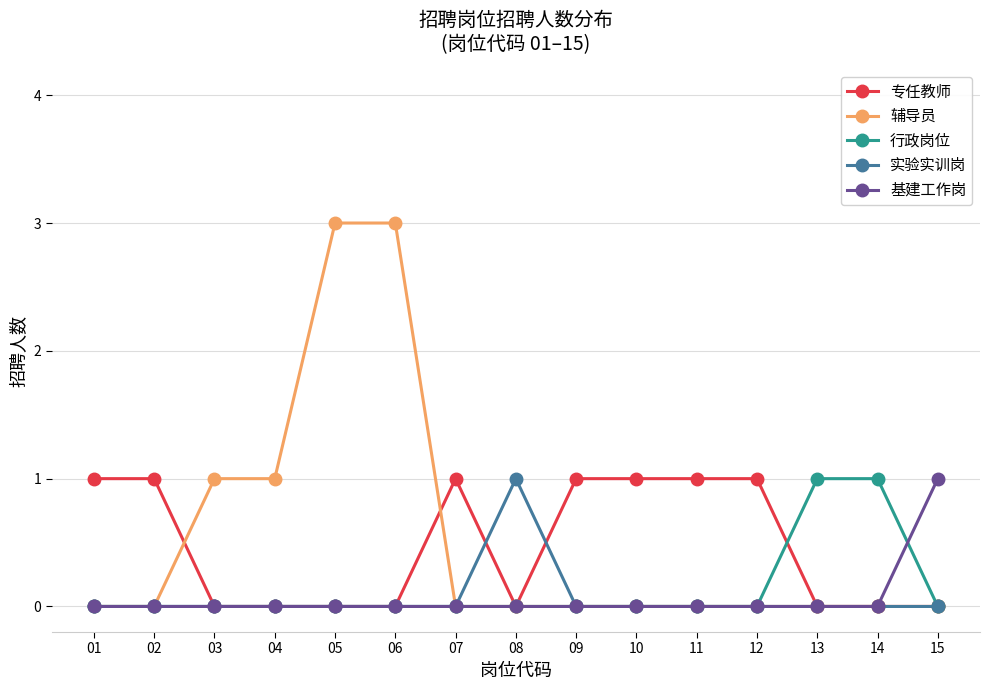

Reading left to right, list all the values displayed in this chart.

专任教师: 1	1	0	0	0	0	1	0	1	1	1	1	0	0	0
辅导员: 0	0	1	1	3	3	0	0	0	0	0	0	0	0	0
行政岗位: 0	0	0	0	0	0	0	0	0	0	0	0	1	1	0
实验实训岗: 0	0	0	0	0	0	0	1	0	0	0	0	0	0	0
基建工作岗: 0	0	0	0	0	0	0	0	0	0	0	0	0	0	1